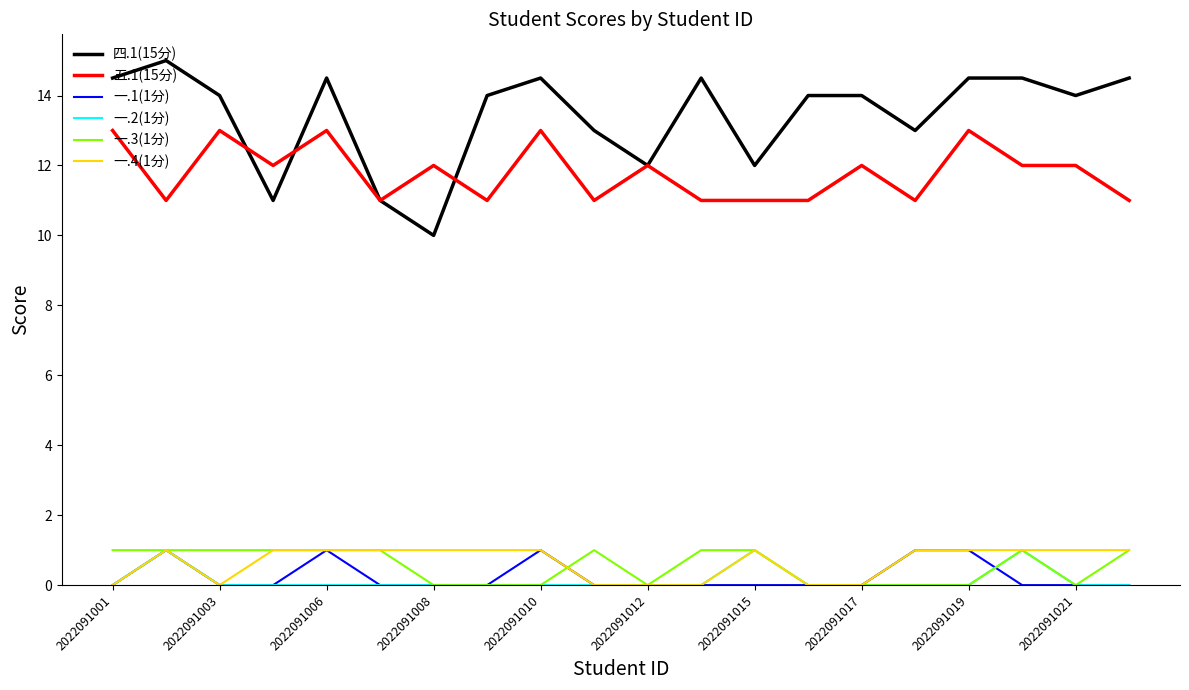

What is the average value of the 一.3(1分) series?

0.6